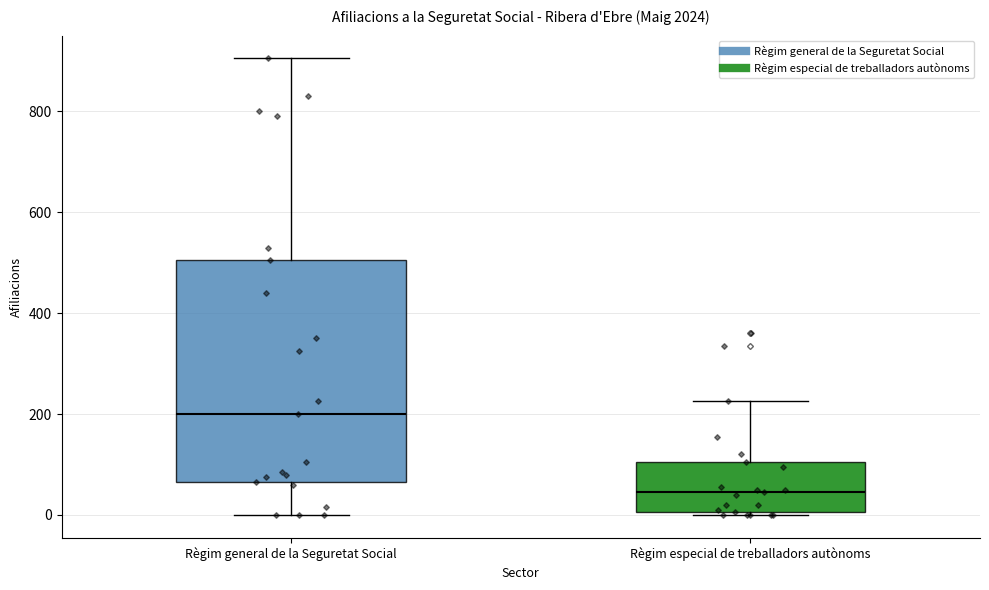

Which box is the tallest, from its lower edge to its upper edge?

Règim general de la Seguretat Social